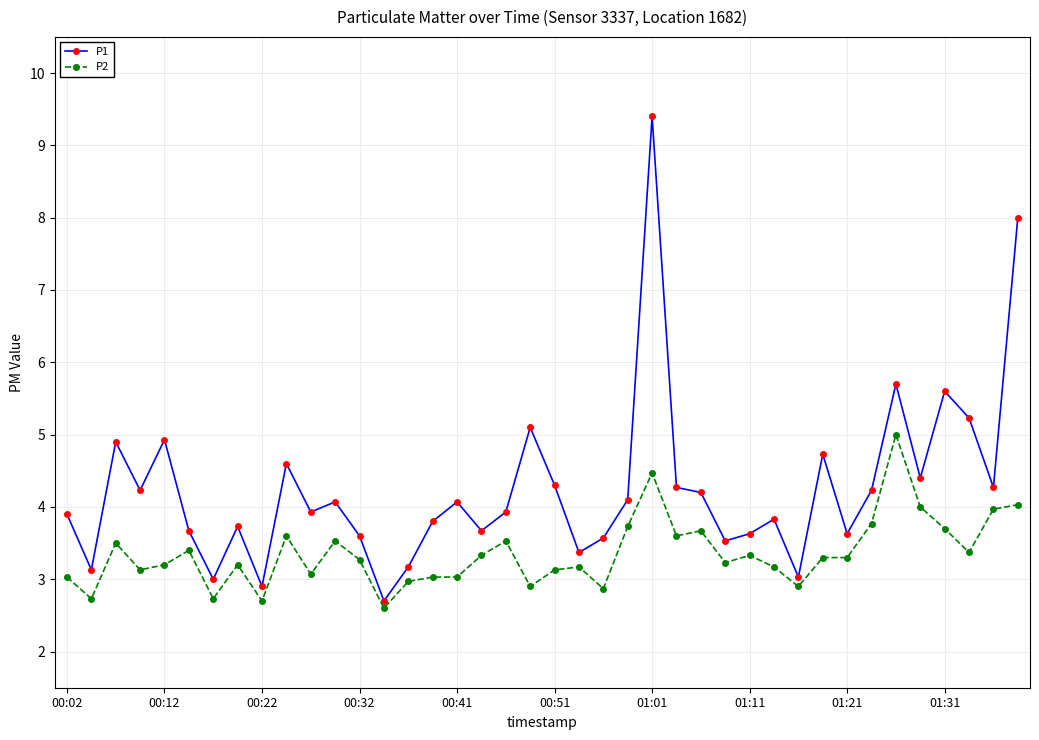

What is the maximum value shown in the chart?

9.4